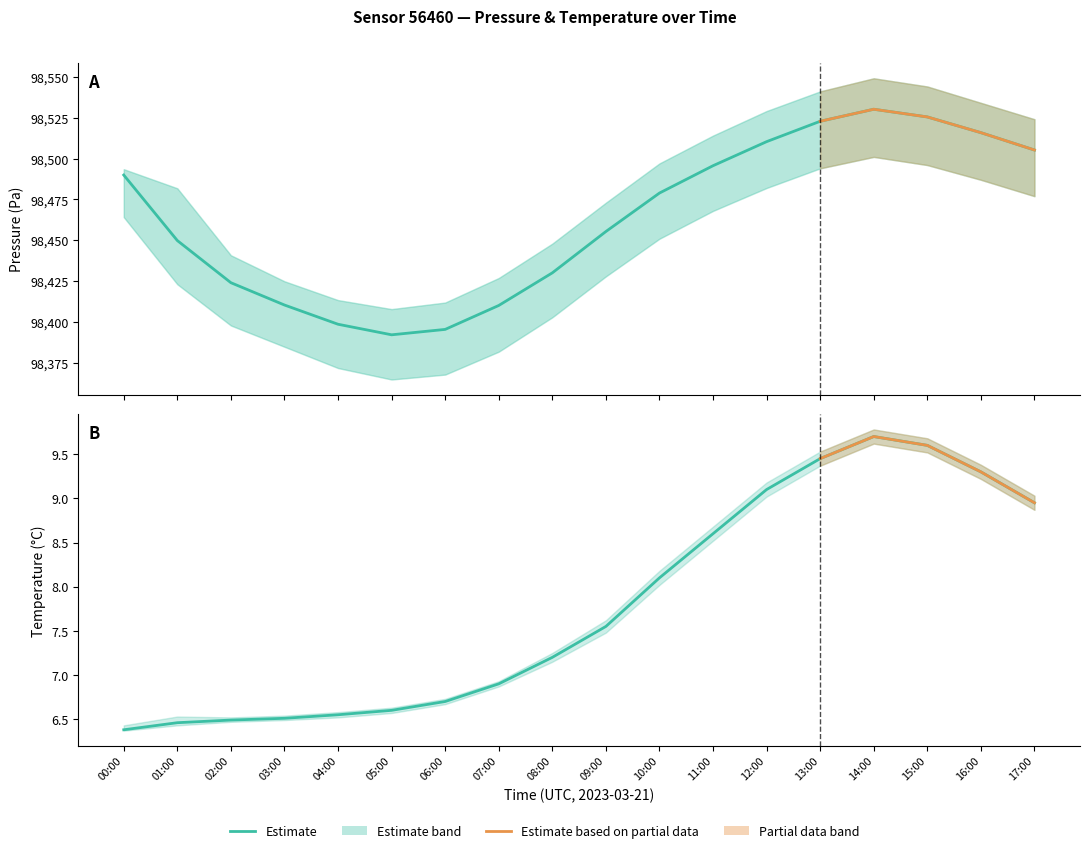

What is the total value across all series at 13:00?

295586.1